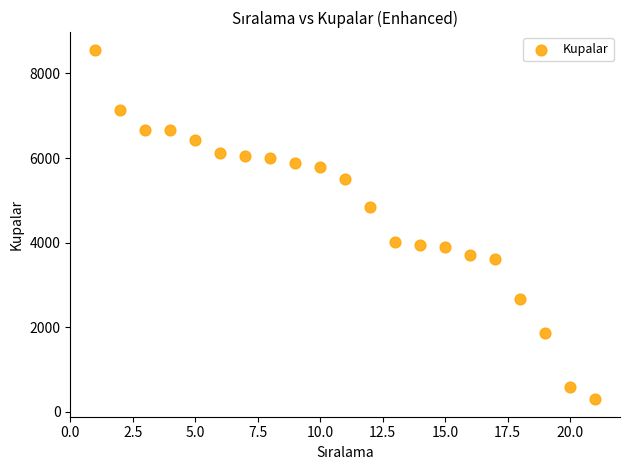

What is the range of Y values (max minus min)?

8263